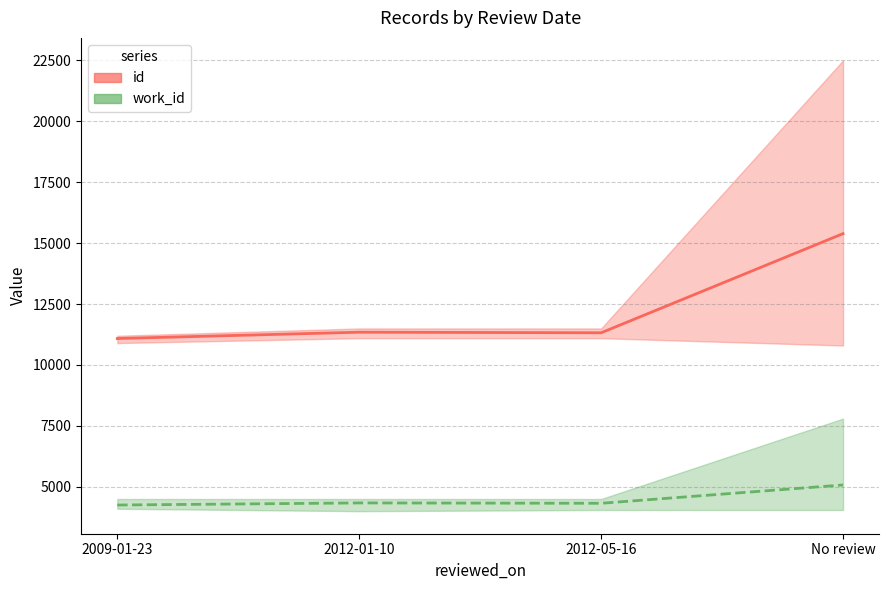

How many distinct data groups are displayed?

2